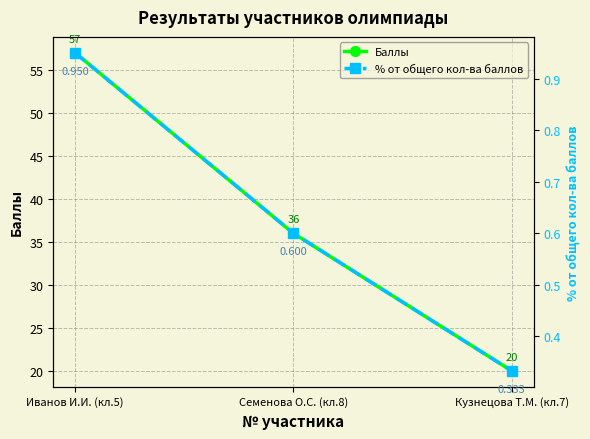

Does the chart have visible grid lines?

Yes